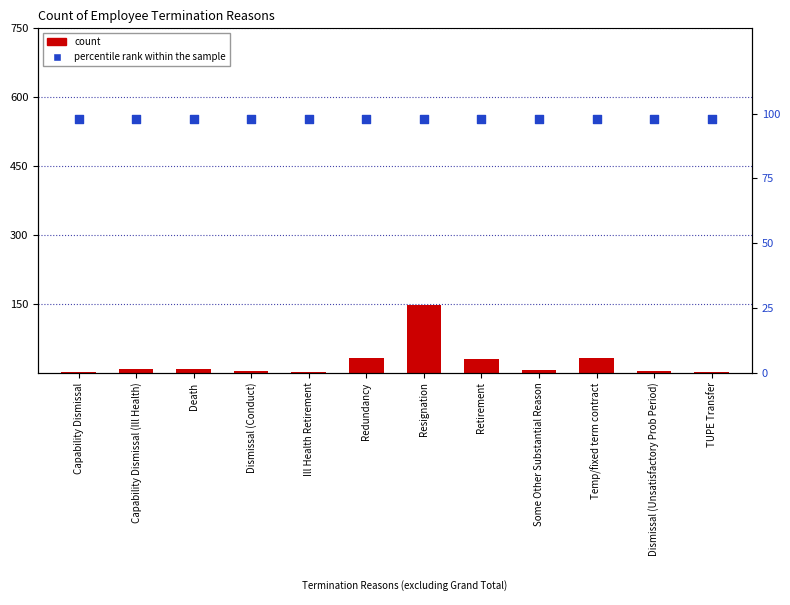

Which series has the largest Y range (max minus min)?

count